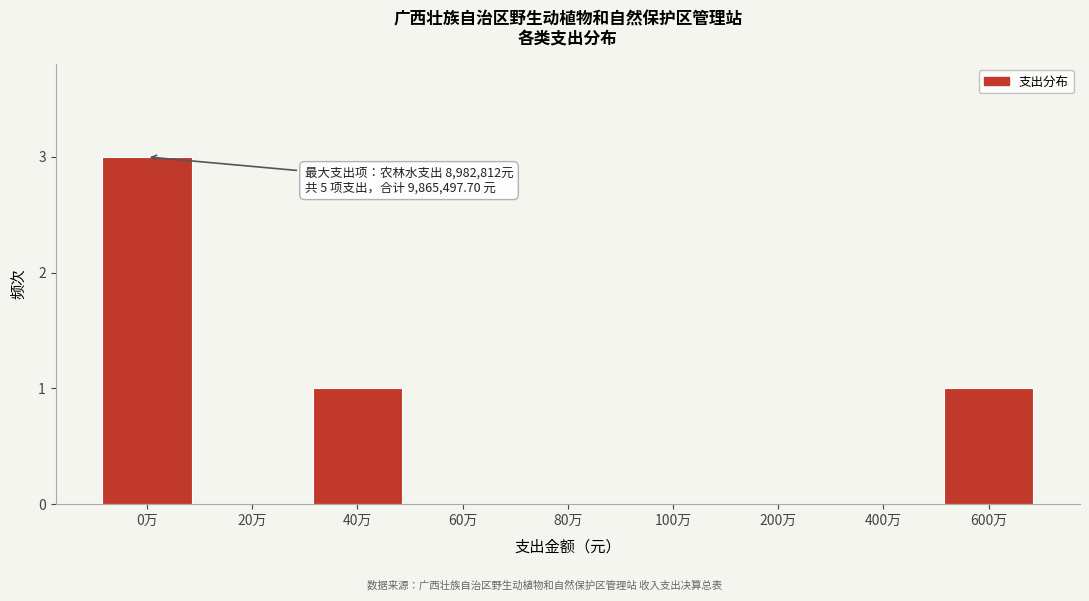

Reading left to right, extract all data points from this chart.

0万=3	20万=0	40万=1	60万=0	80万=0	100万=0	200万=0	400万=0	600万=1